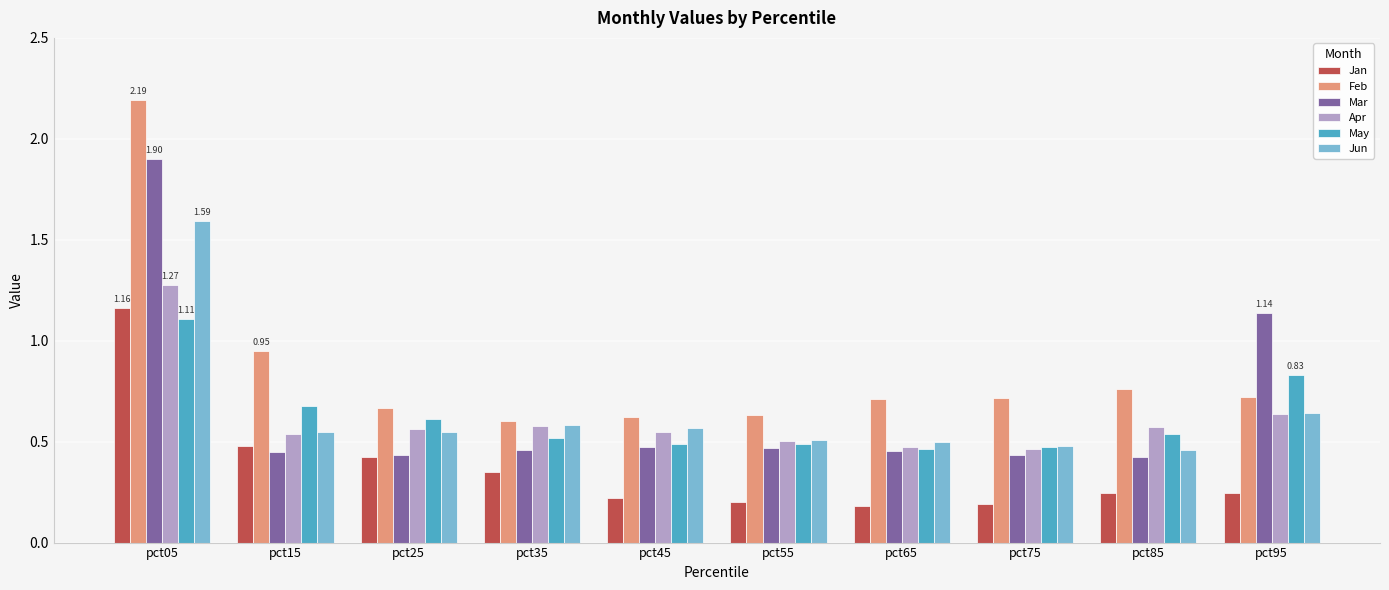

Which series has the largest total across all categories?

Feb